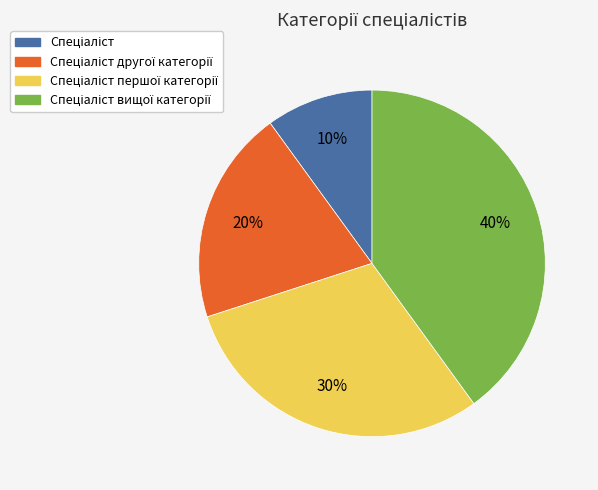

Is there a majority slice in this chart?

No